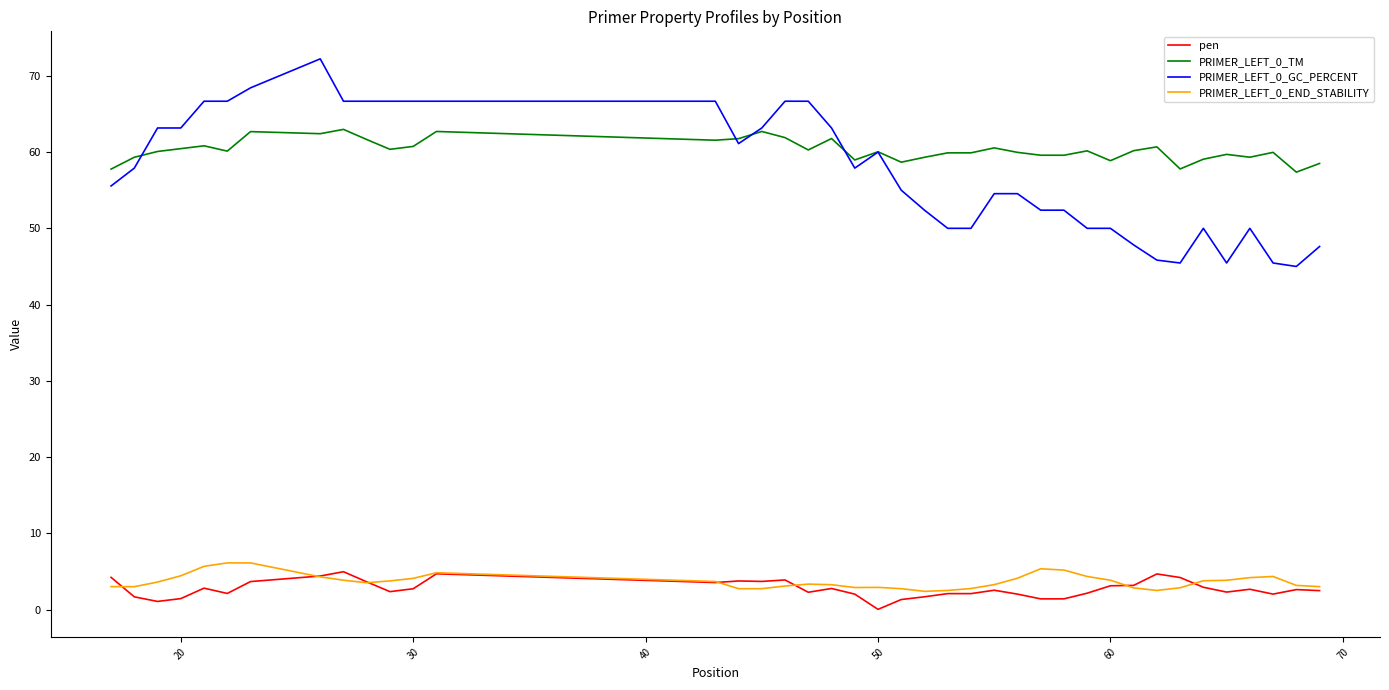

What is the highest value of the PRIMER_LEFT_0_TM series?

63.0